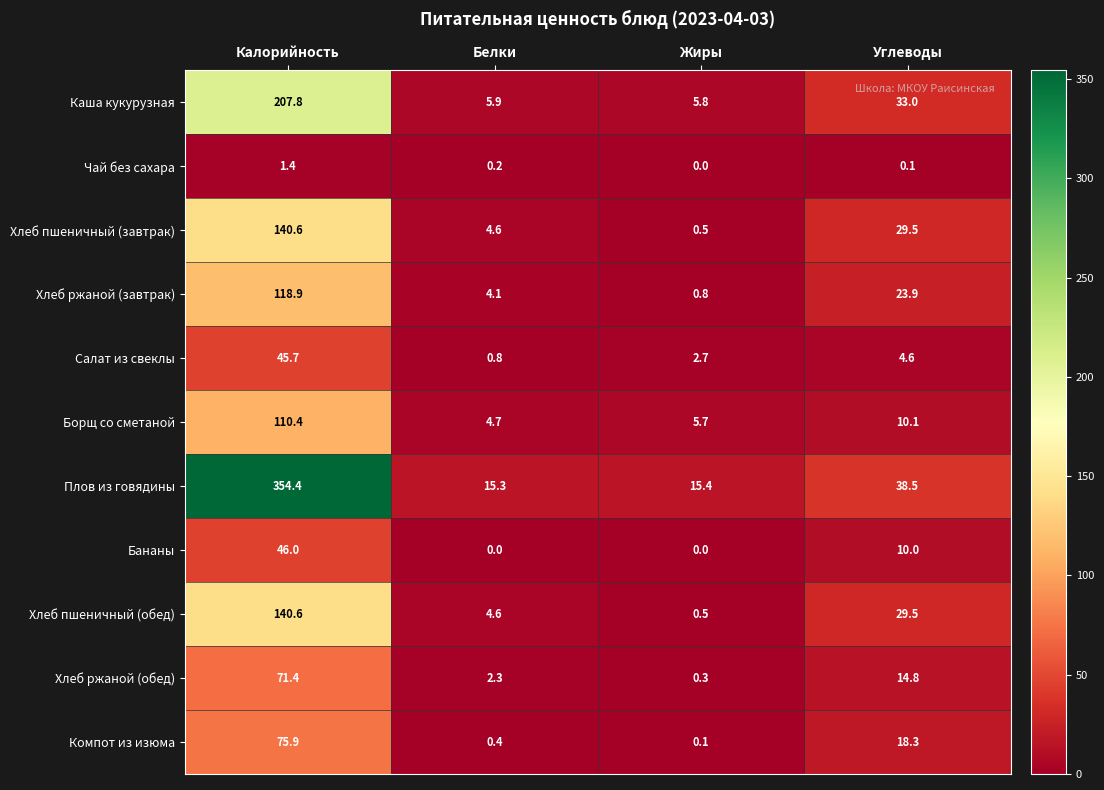

What is the approximate value of Плов из говядины at Белки?

15.3